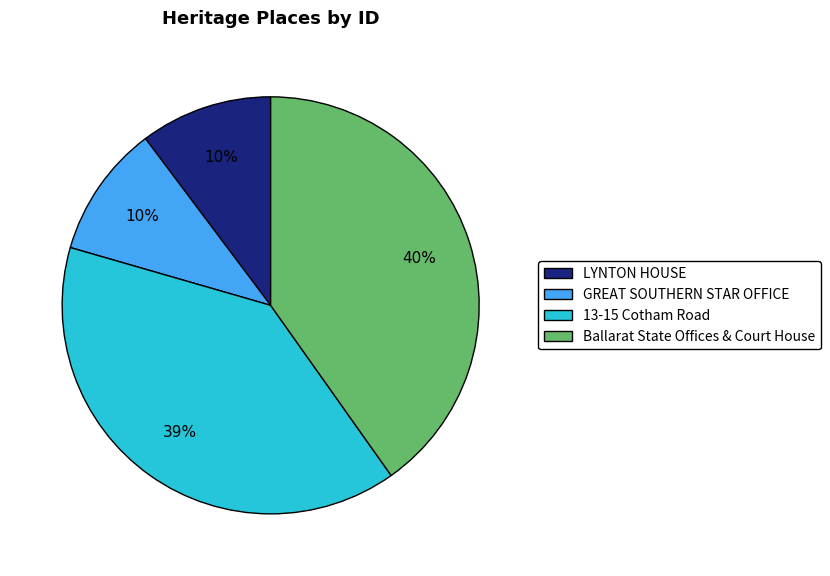

Is Ballarat State Offices & Court House the majority of the pie?

No